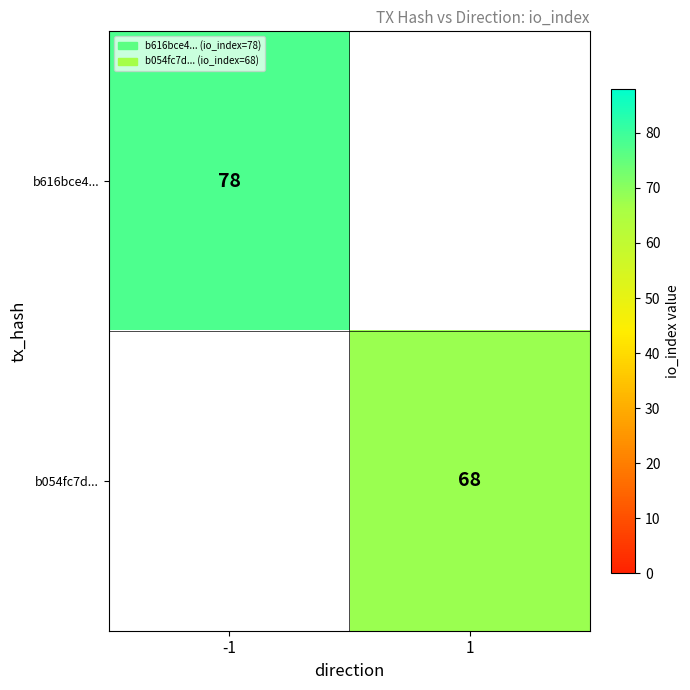

The b616bce4... series shows 39 at -1. True or false?

False